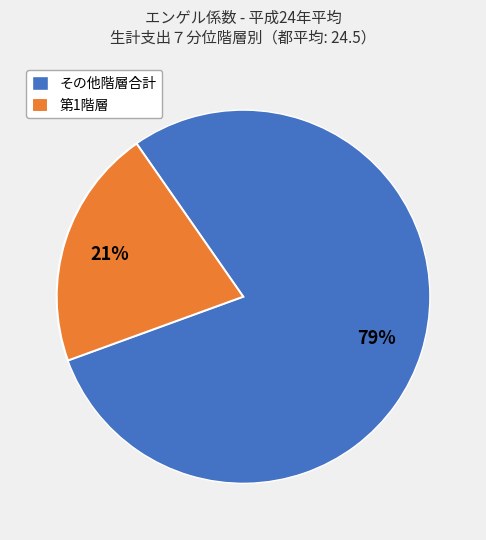

To the nearest percent, what is the combined percentage of その他階層合計 and 第1階層?

100%